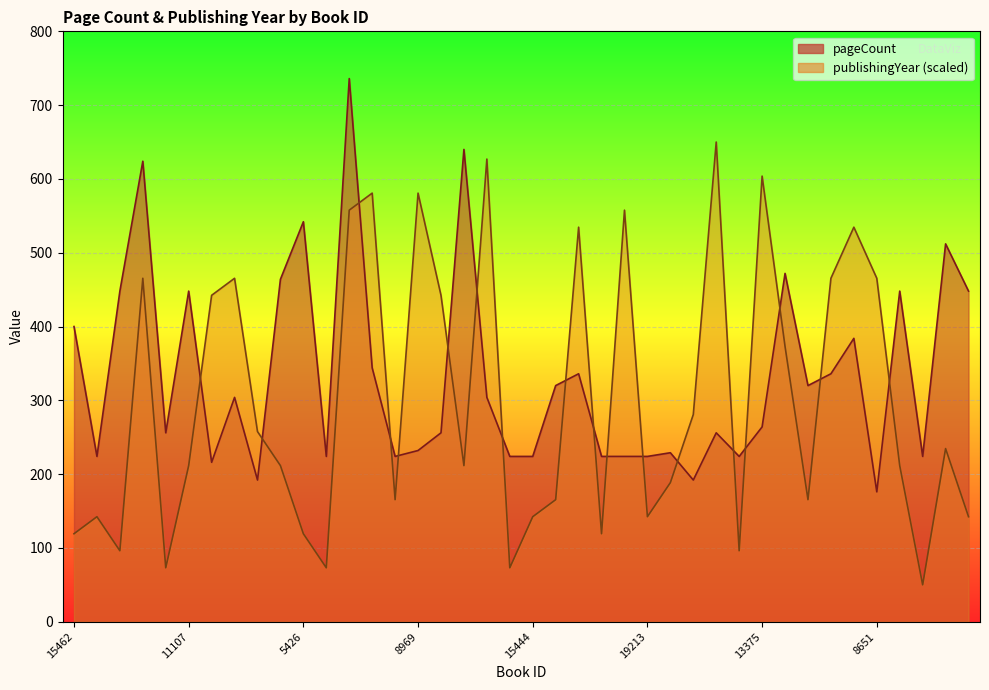

In publishingYear, how many points are higher than both neighbors (excluding endpoints)?

12